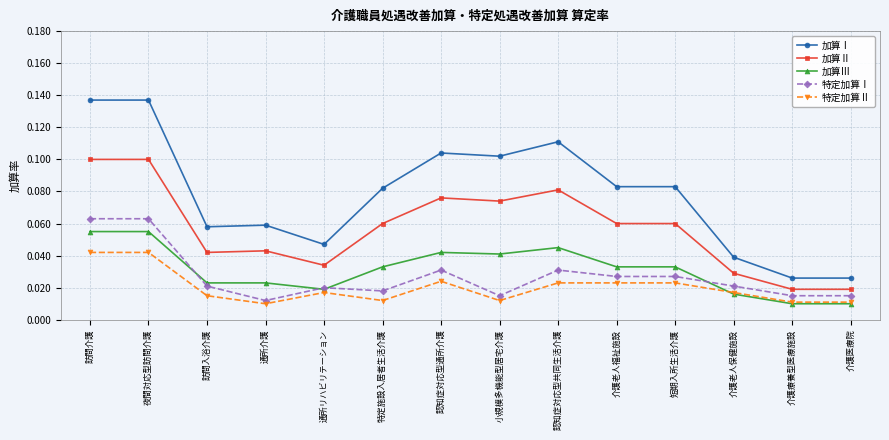

What is the label of the 5th point from the left?

通所リハビリテーション